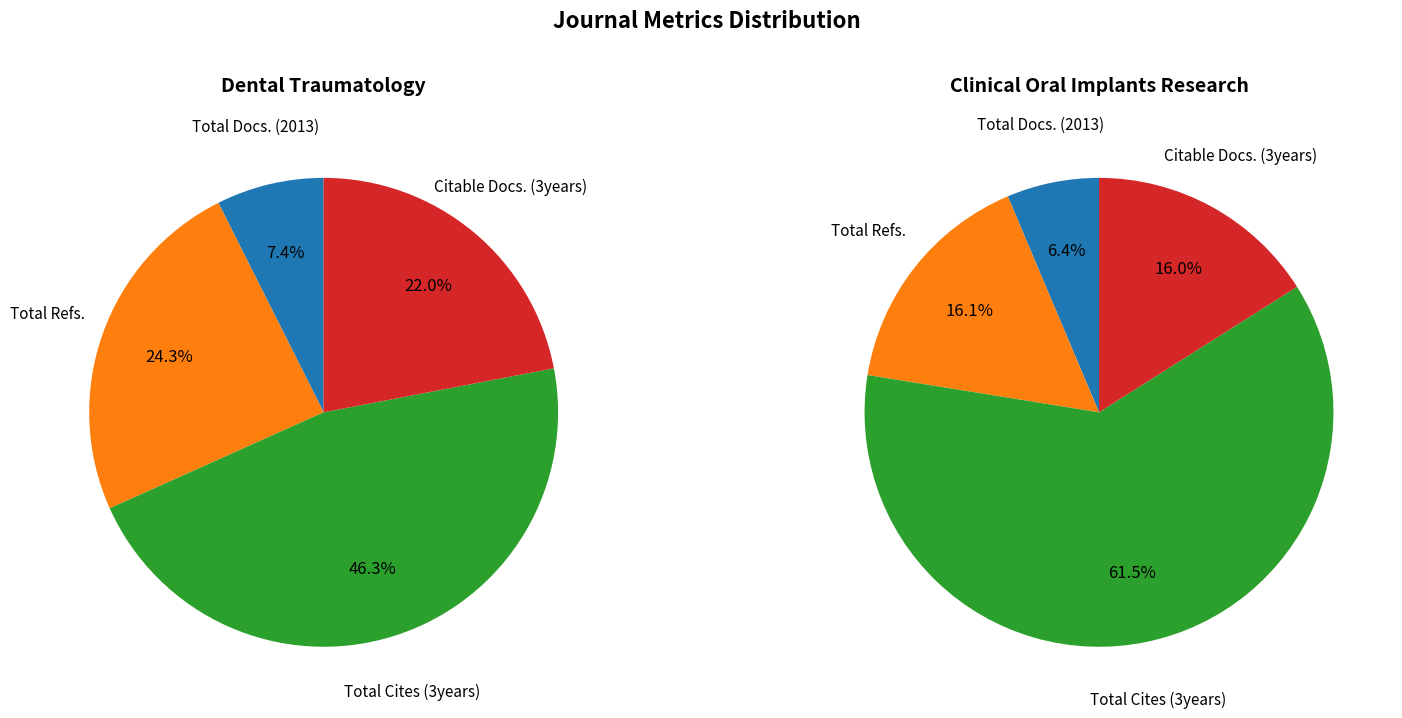

To the nearest percent, what is the combined percentage of Total Refs. and Total Cites (3years)?

71%